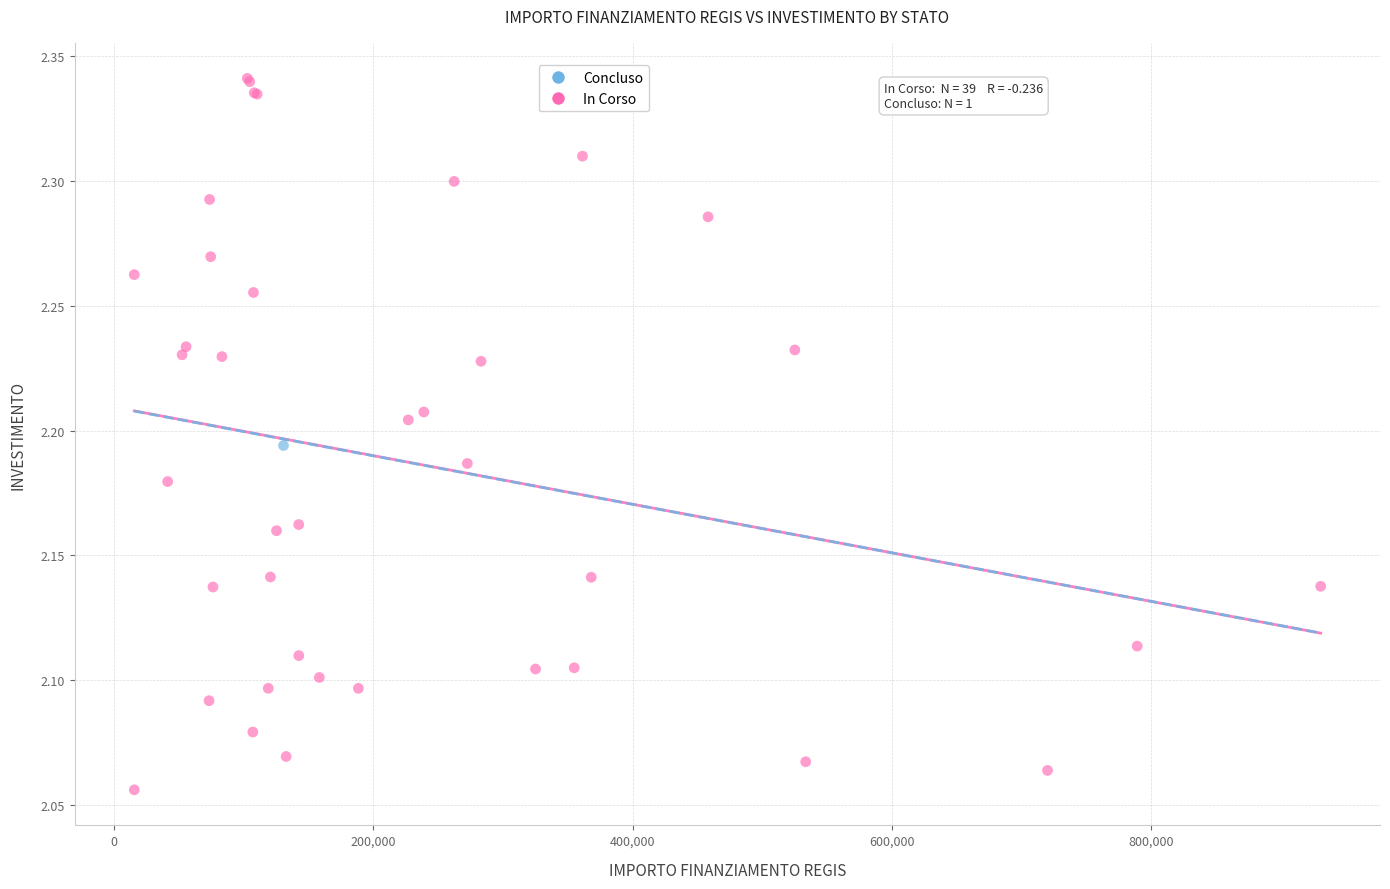

What are all the series names shown in the legend?

Concluso, In Corso